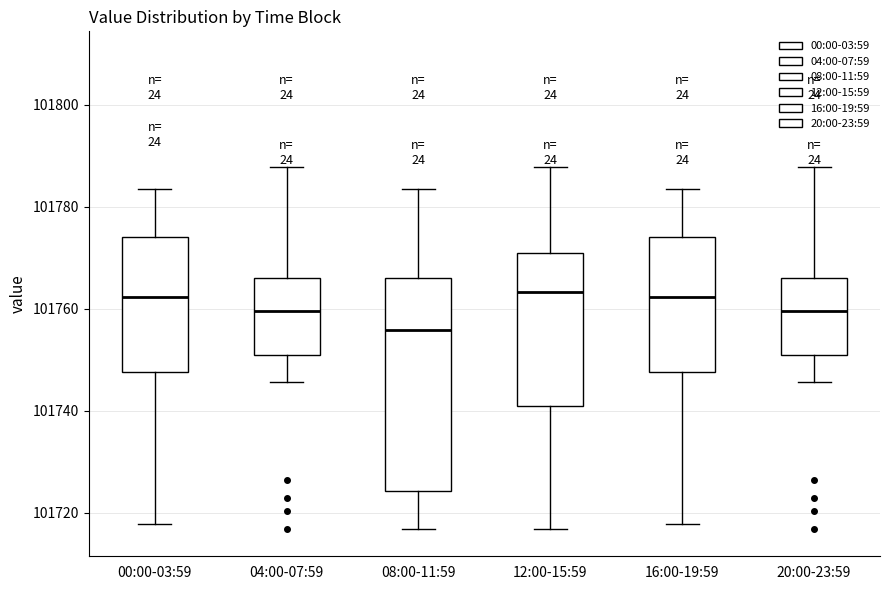

Which box is the tallest, from its lower edge to its upper edge?

08:00-11:59